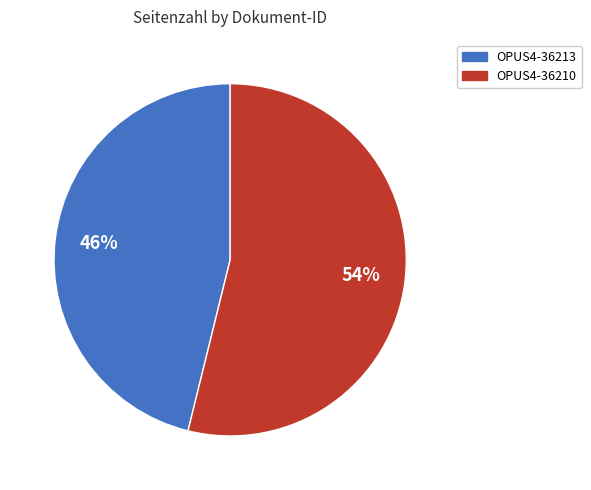

Count the number of slices in the pie.

2